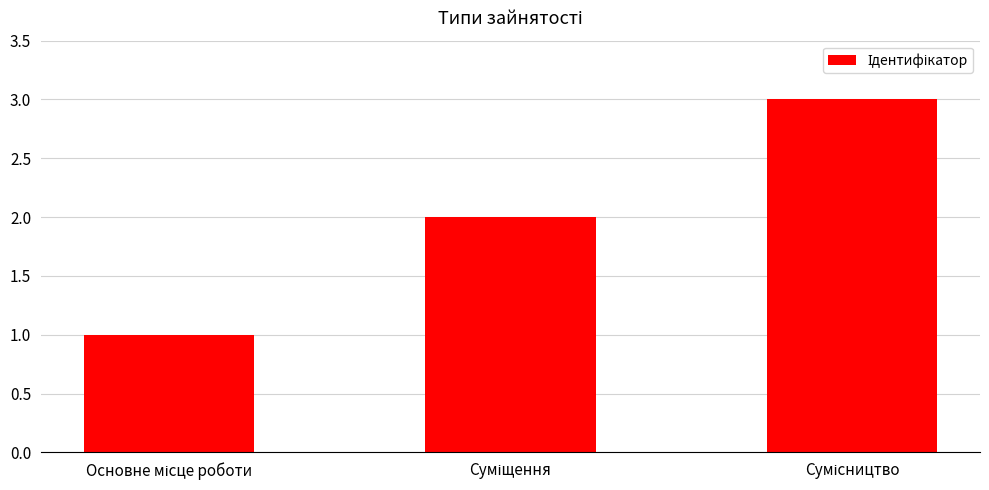

How many bars are there in total?

3